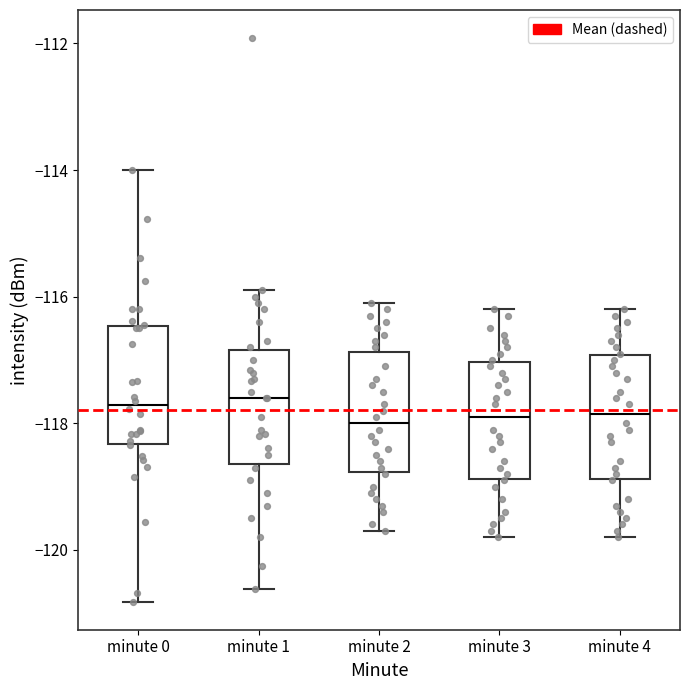

Where does the lower whisker of the box for minute 1 end on the y-axis? The values are not printed on the chart, so give them approximately, as read against the axis.

-120.6